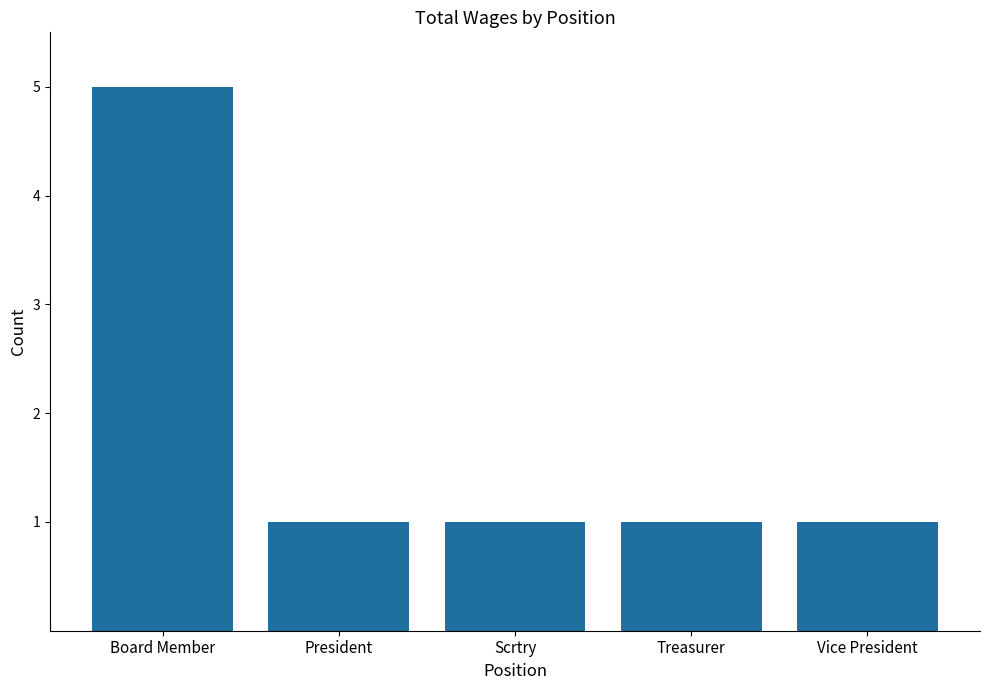

What is the greatest value displayed?

5